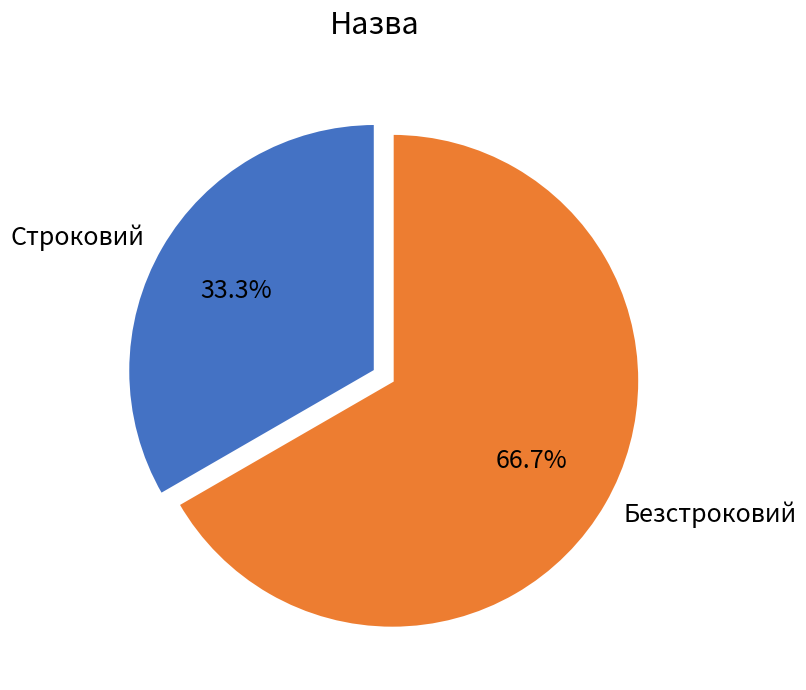

How many segments does this pie chart have?

2